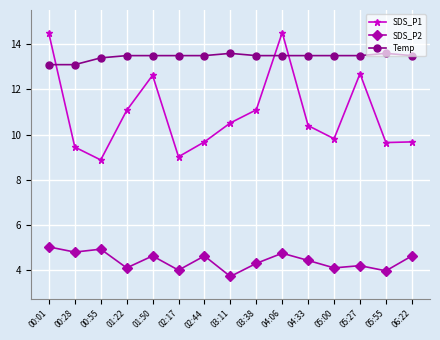

Read the SDS_P2 value at 00:28.

4.8